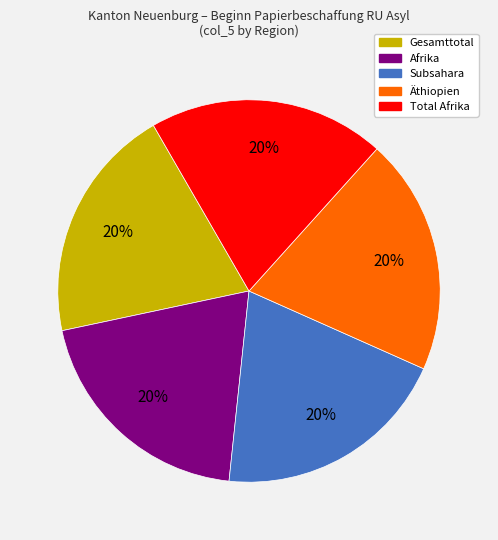

Does any single category account for the majority?

No